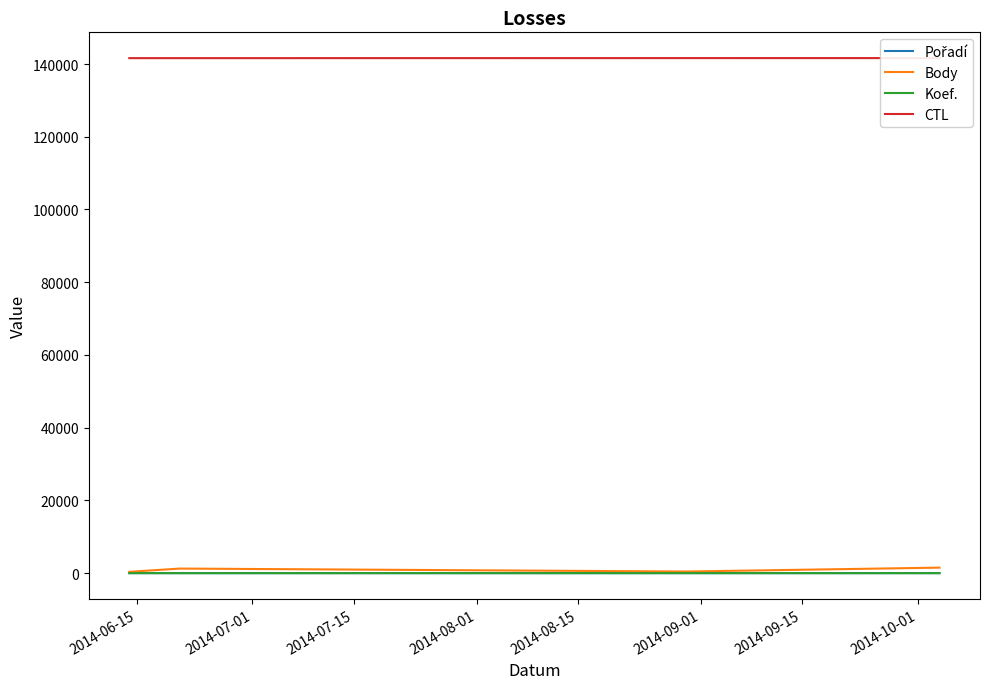

At how many categories does at least one series exceed 112416?

4